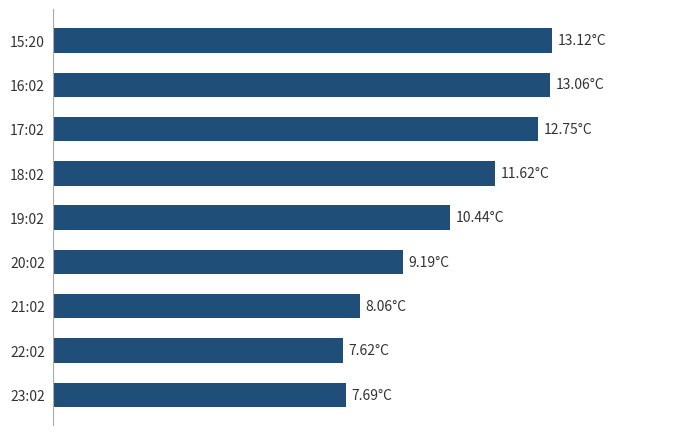

Are the bars horizontal?

Yes